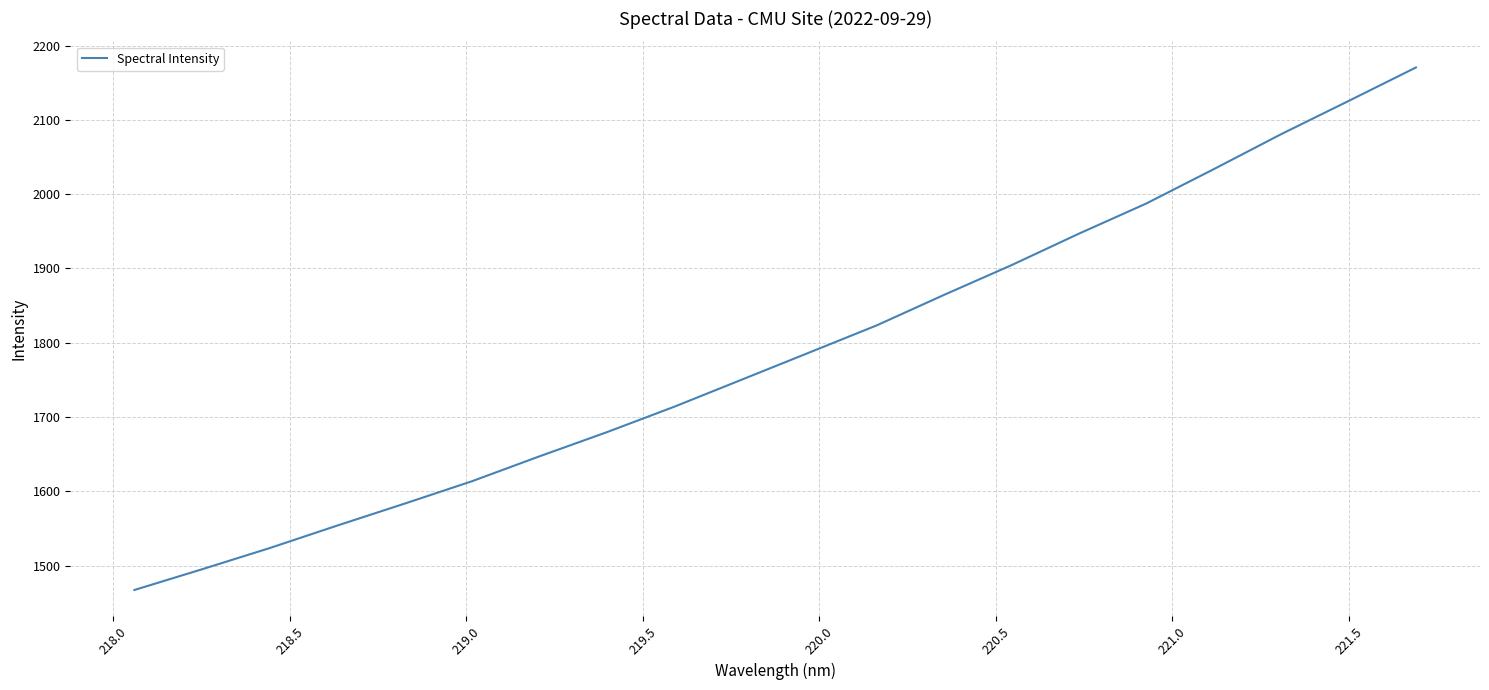

What is the maximum value shown in the chart?

2170.6